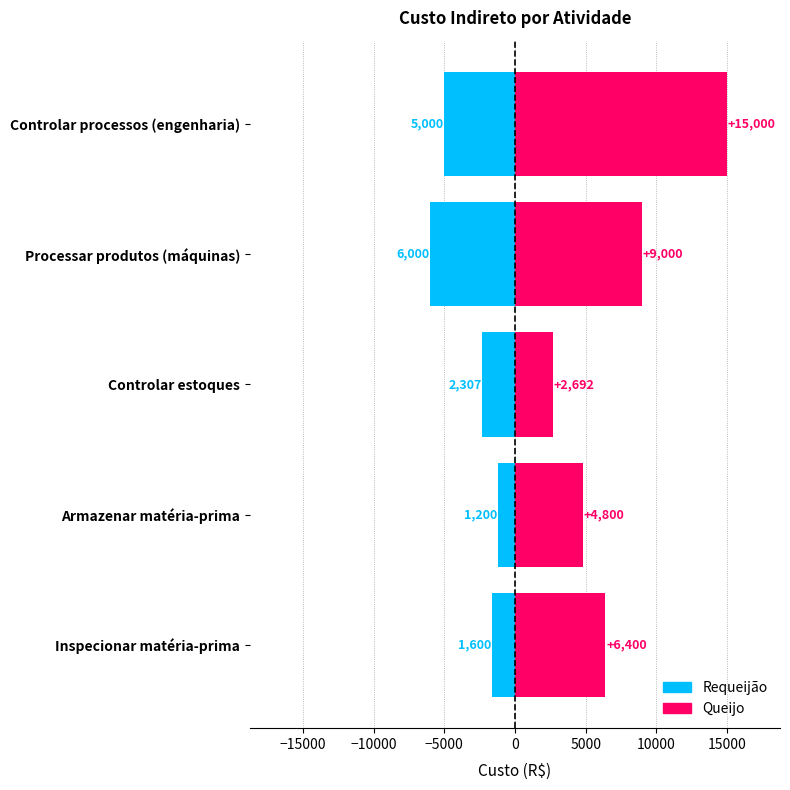

True or false: Requeijão has a value of -5000.0 at Controlar processos (engenharia).

True